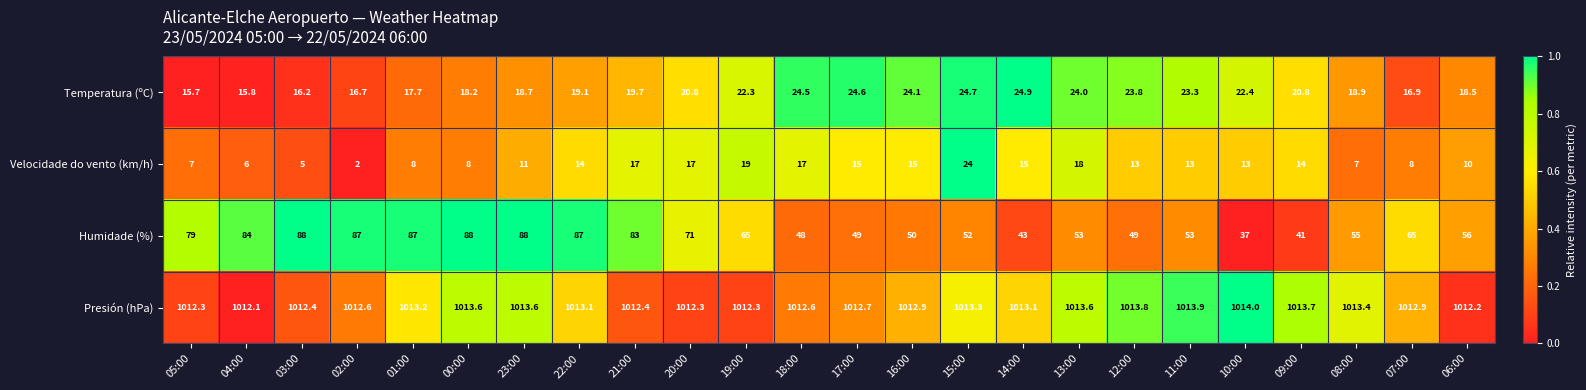

How many data points does each series have?

24